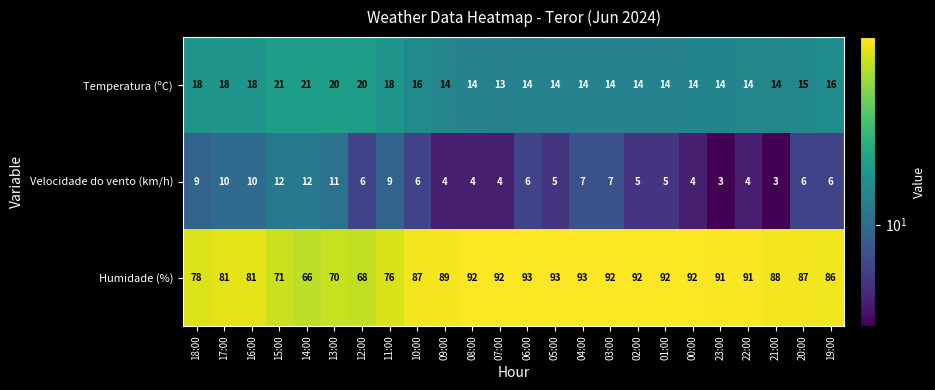

Which series has the widest spread of values?

Humidade (%)